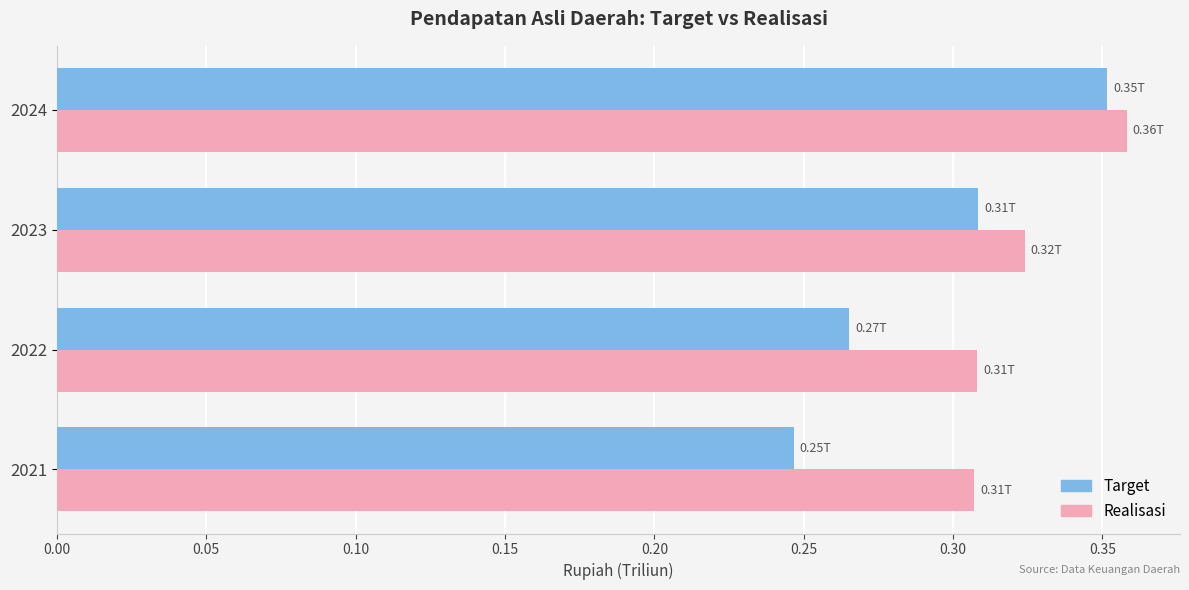

At how many categories does at least one series exceed 0?

4